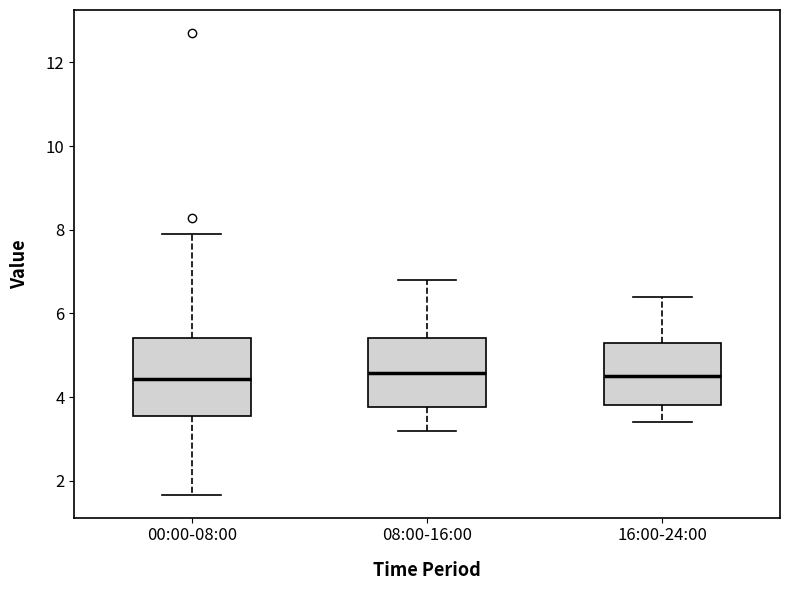

Comparing the boxes themselves (not the whiskers), which one is the tallest?

00:00-08:00